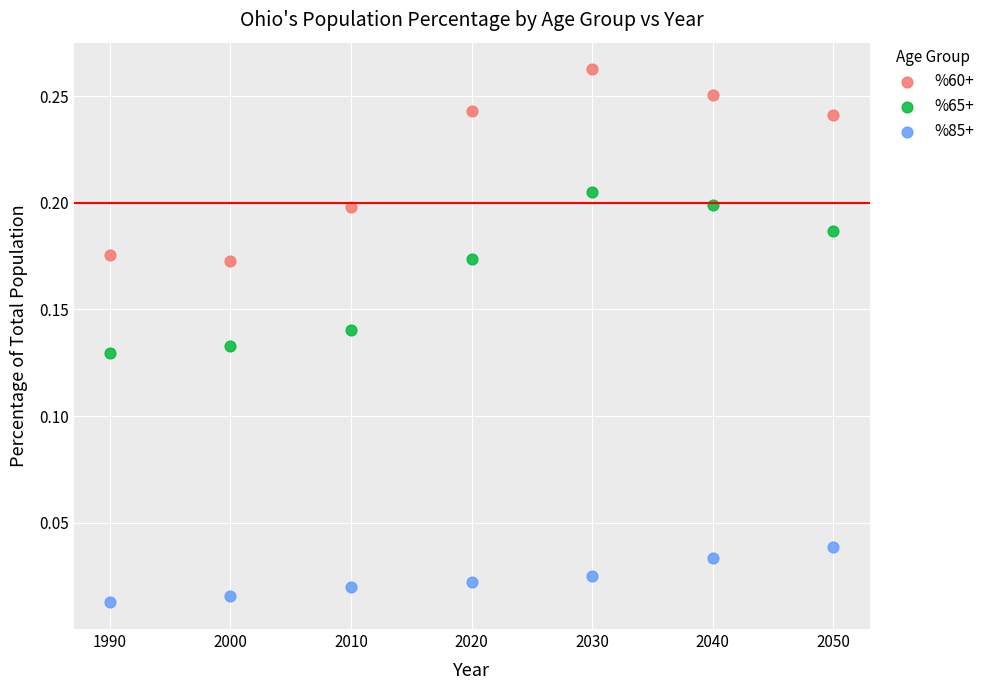

Across all data points, what is the range of X values (max minus min)?

60.0